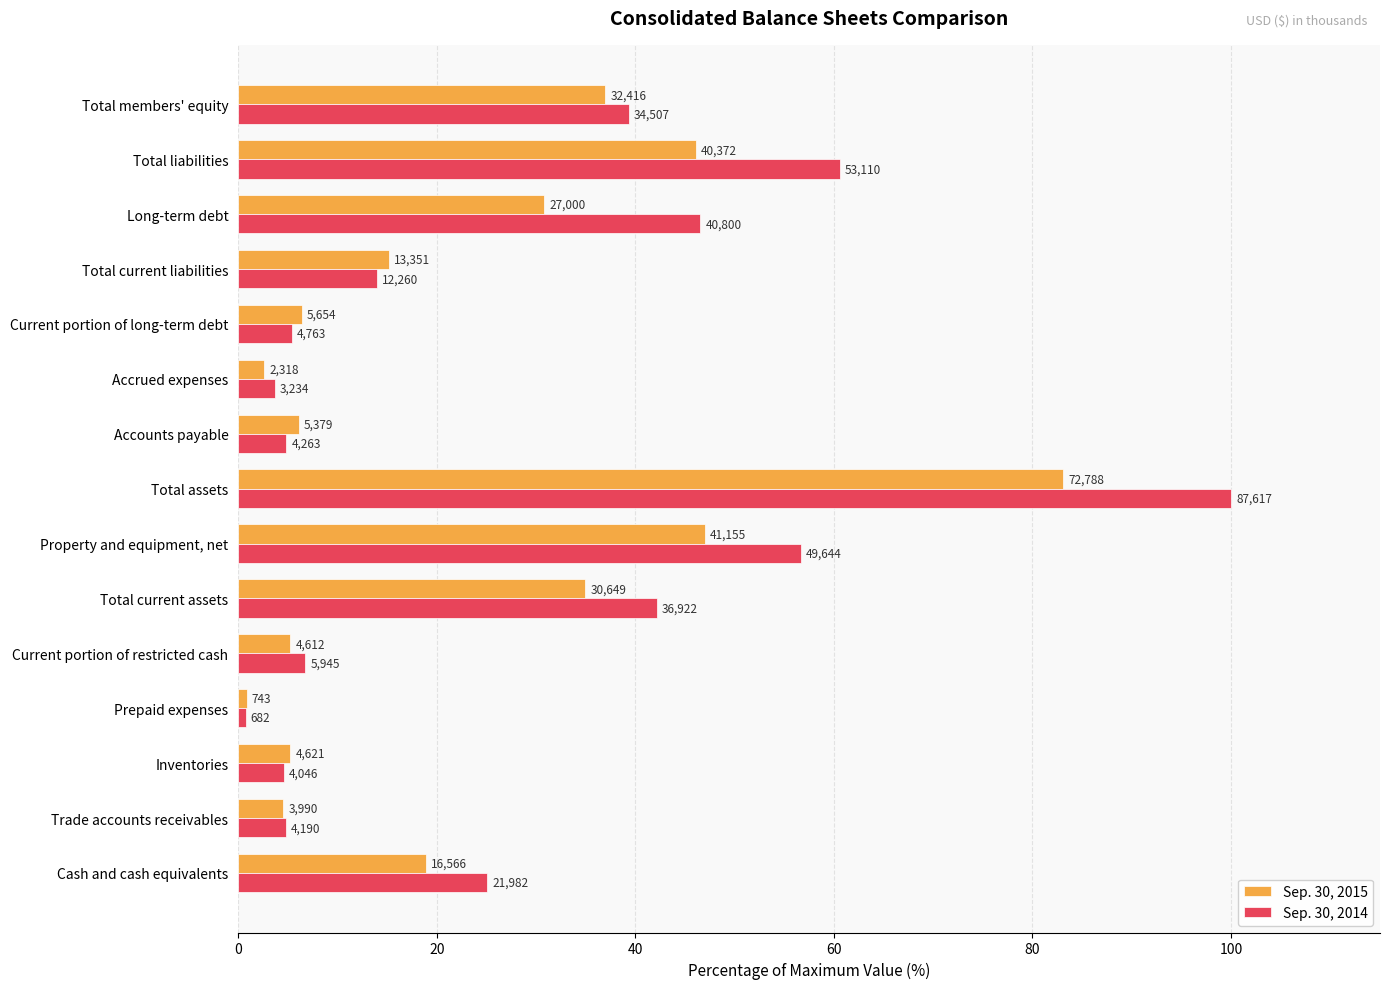

What is the sum of all Sep. 30, 2014 values?

415.4